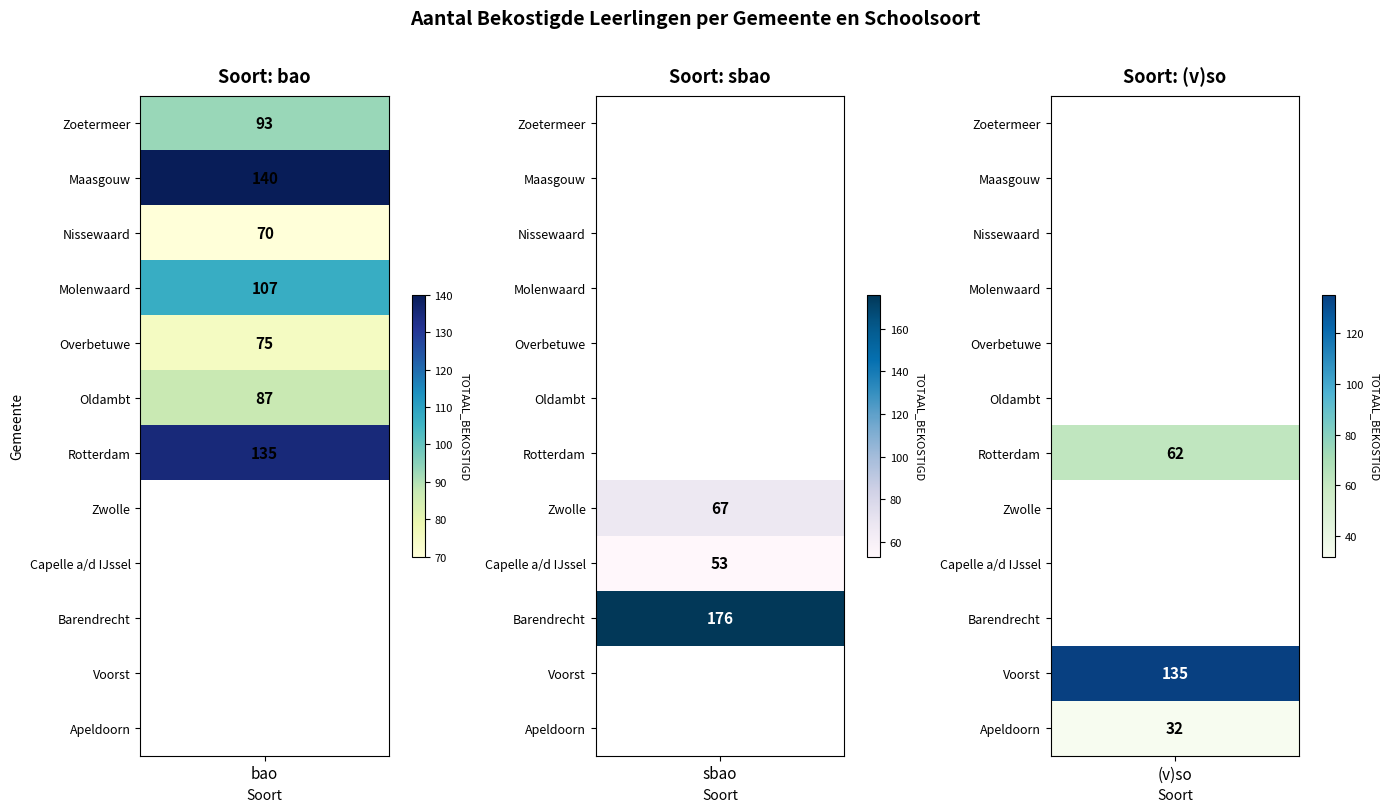

What is the maximum value shown in the chart?

176